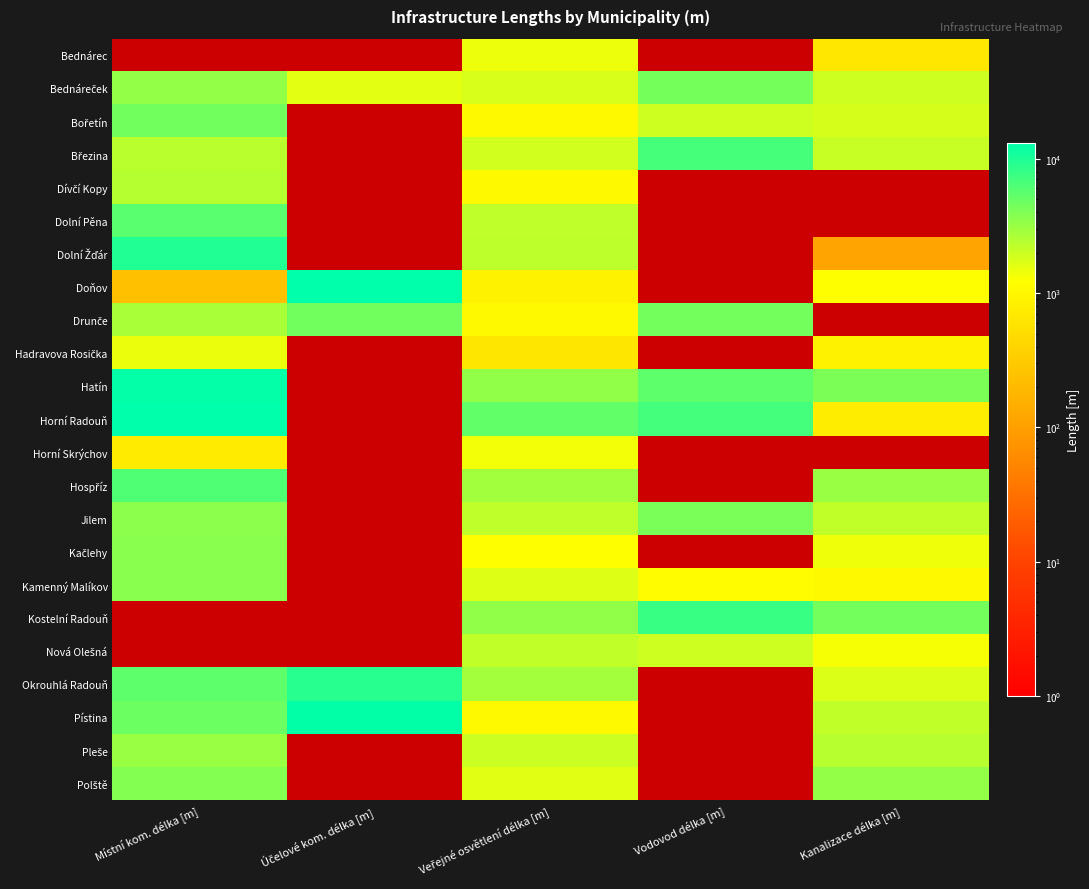

Is the value of Hadravova Rosička at Vodovod délka [m] greater than the value of Pleše at Veřejné osvětlení délka [m]?

No